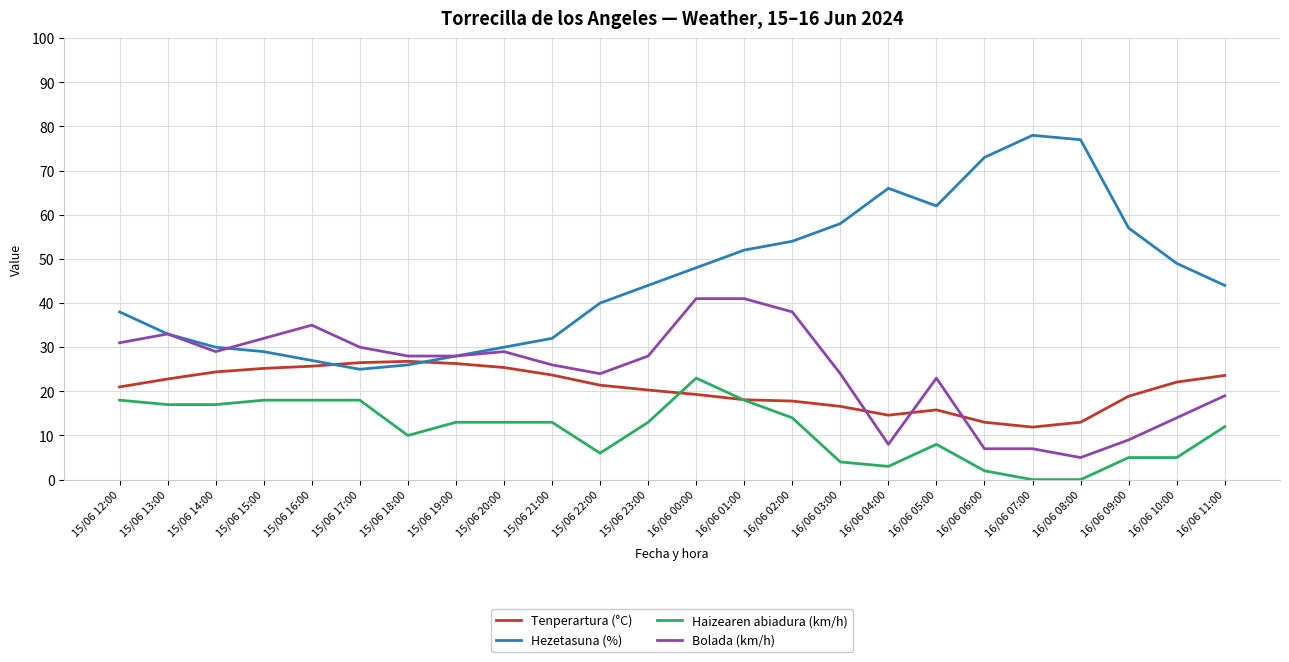

At 16/06 07:00, list the series in order from smallest to largest.

Haizearen abiadura (km/h), Bolada (km/h), Tenperartura (°C), Hezetasuna (%)